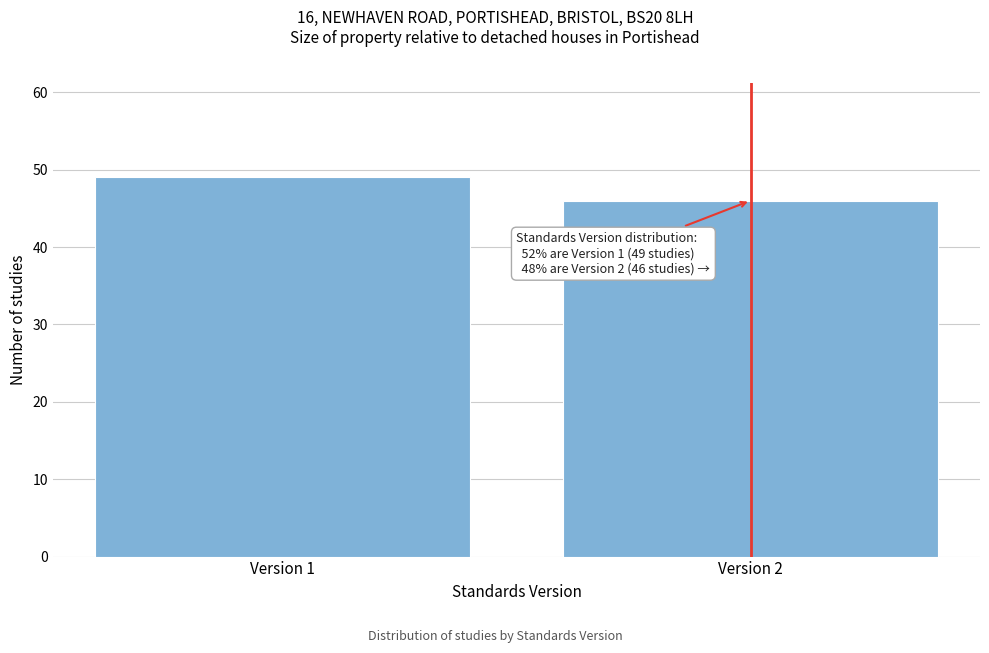

Reading right to left, what are all the values shown in this chart?

Version 2=46	Version 1=49